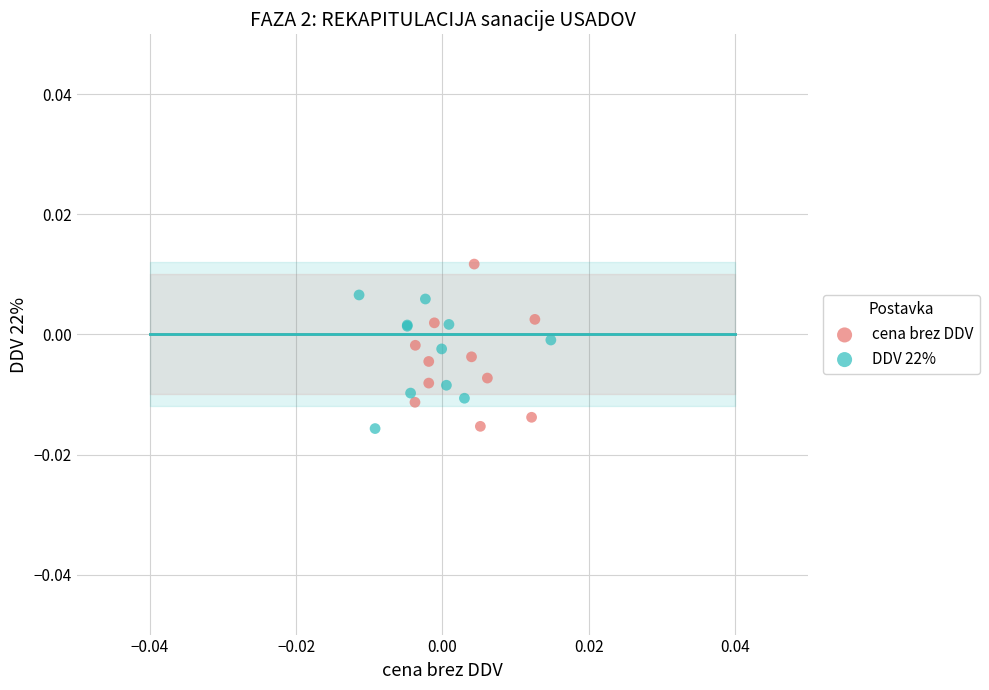

Which series contains the highest Y value?

cena brez DDV